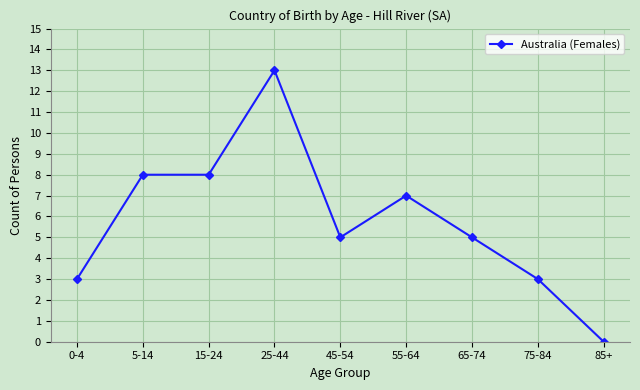

Which category has the highest value across all series?

25-44